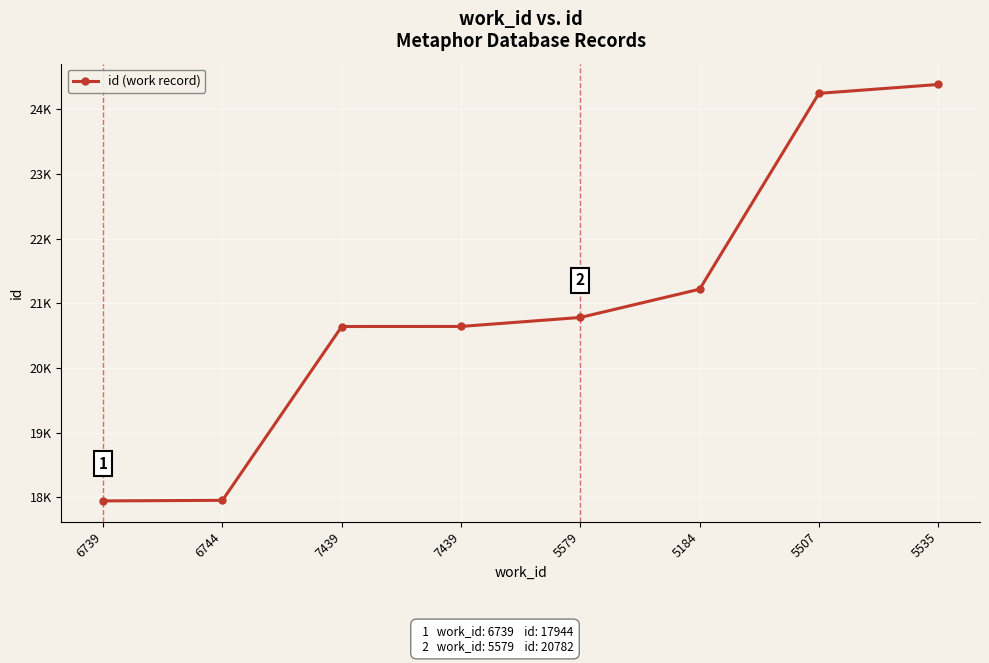

What is the sum of all values?

167818